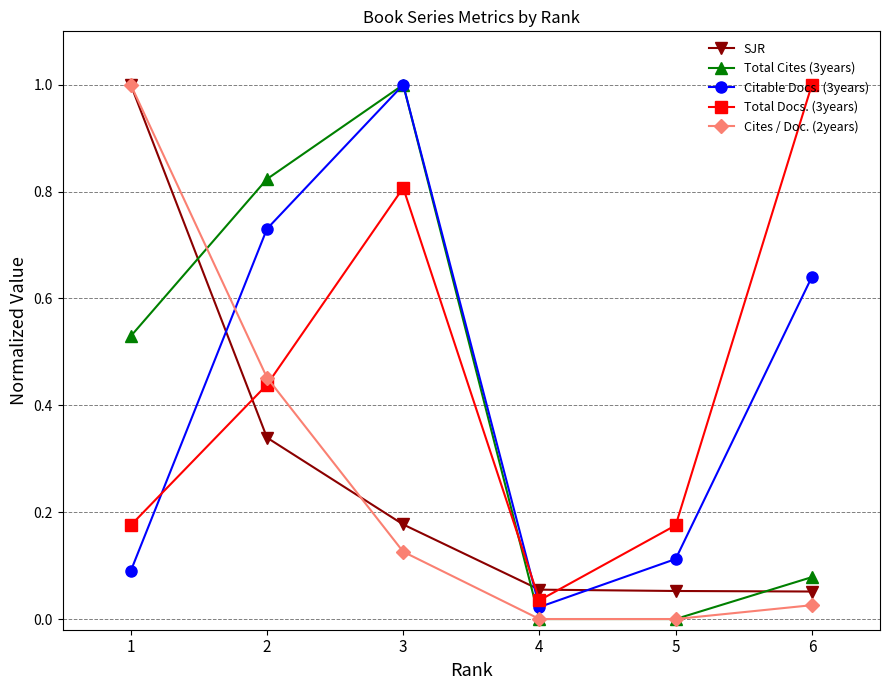

How many distinct data groups are displayed?

5